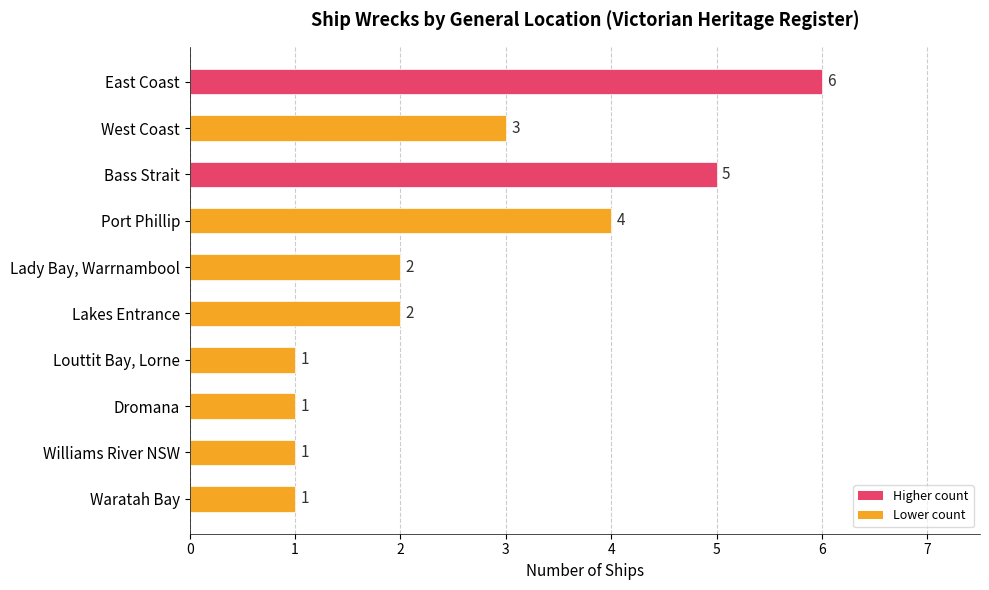

What is the sum of all values?

26